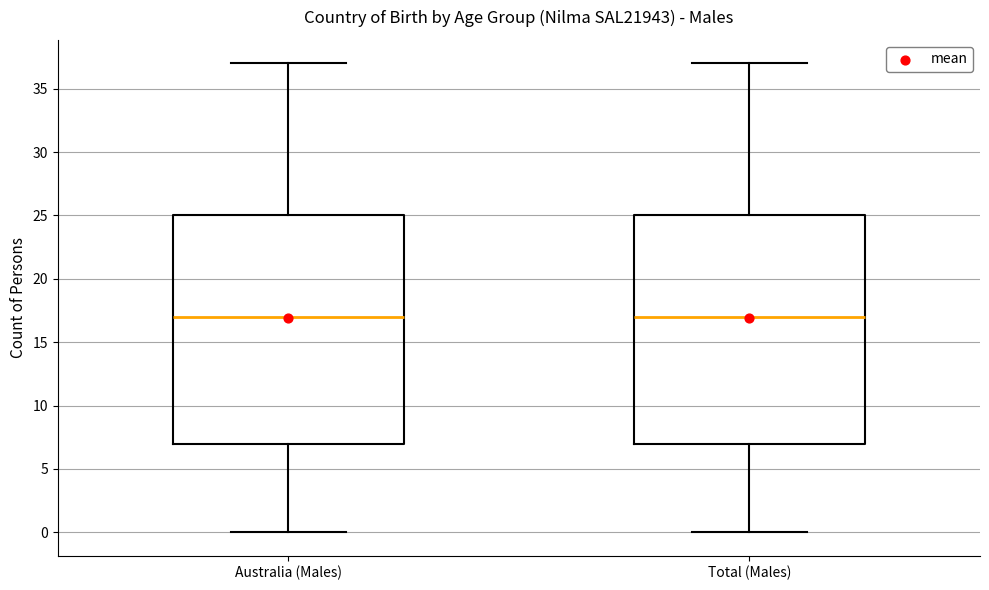

Where does the upper whisker of the box for Total (Males) end on the y-axis? The values are not printed on the chart, so give them approximately, as read against the axis.

37